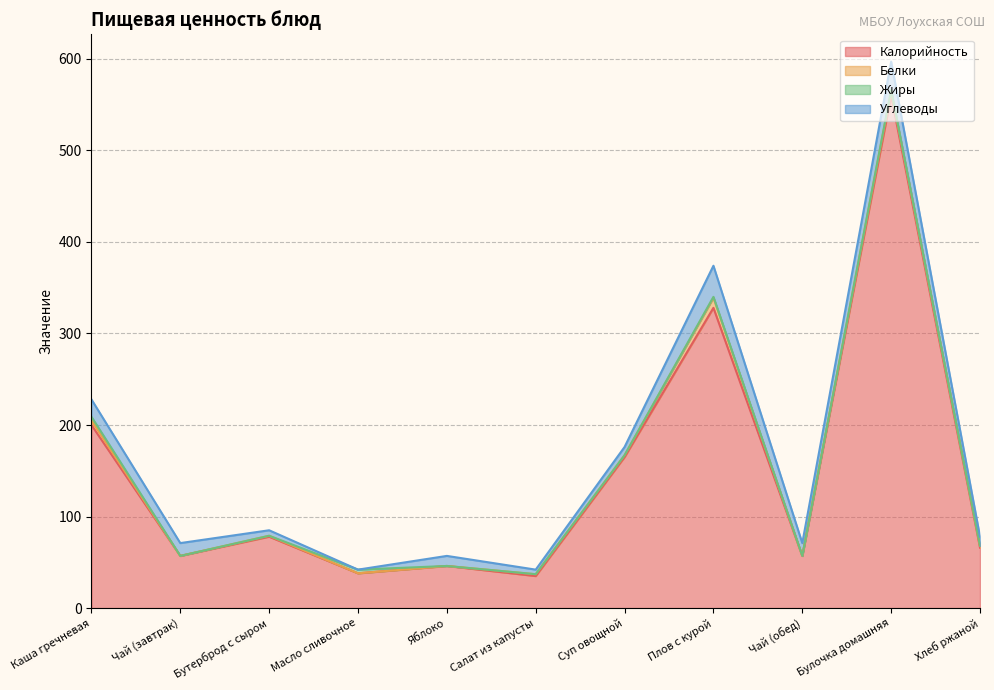

Where does the Белки series first go above 2?

Каша гречневая